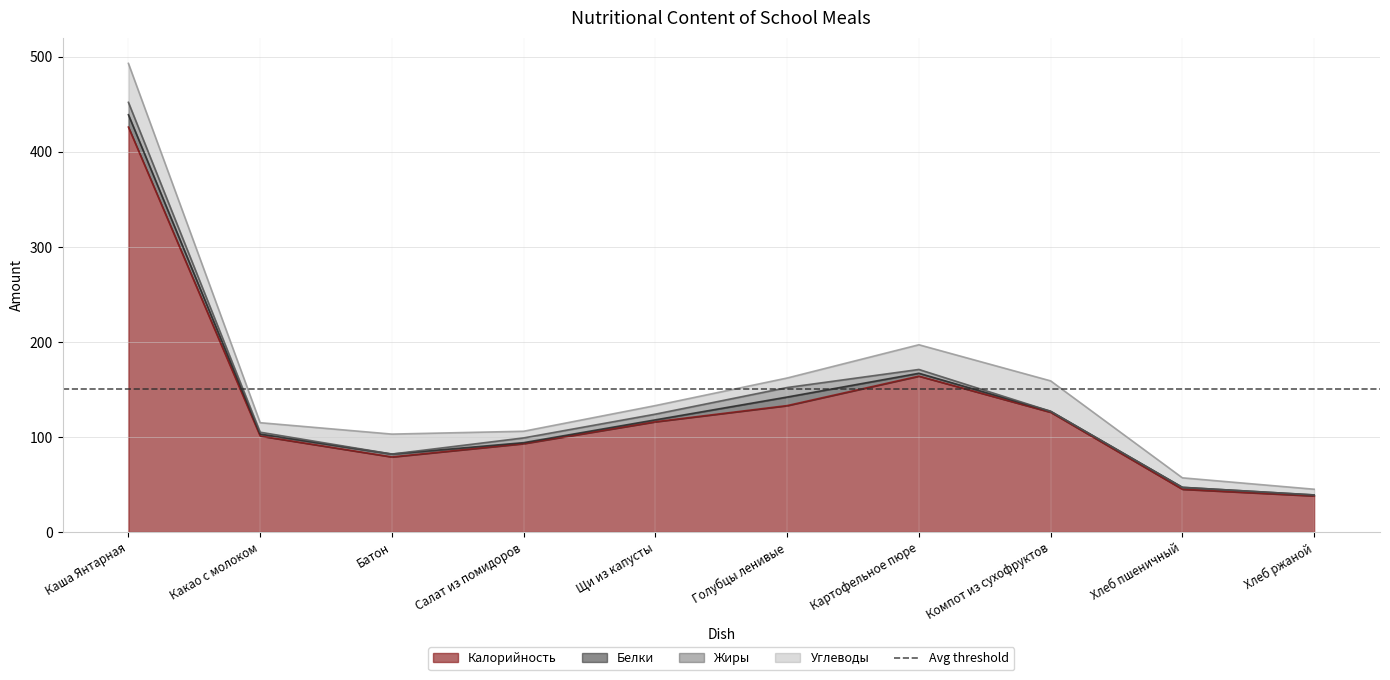

Between Картофельное пюре and Хлеб пшеничный, which series saw the biggest shift?

Калорийность